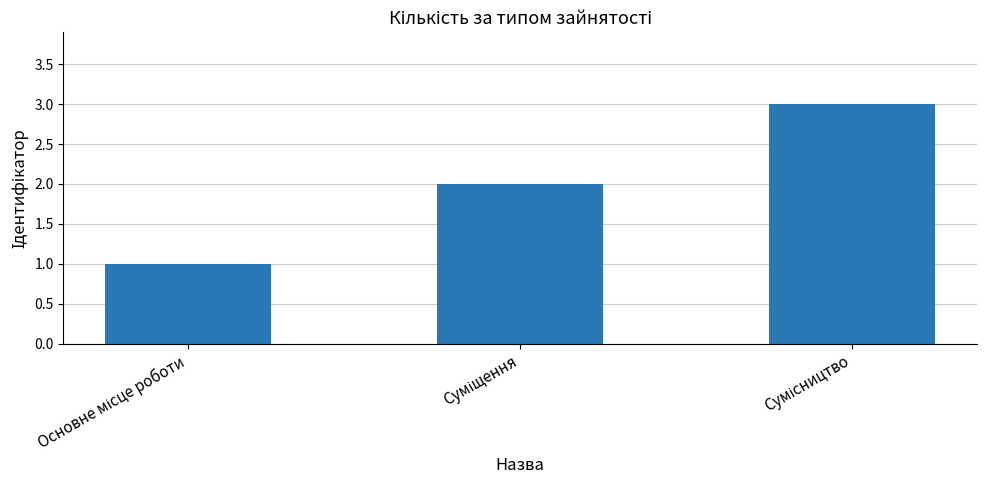

What is the maximum value shown in the chart?

3